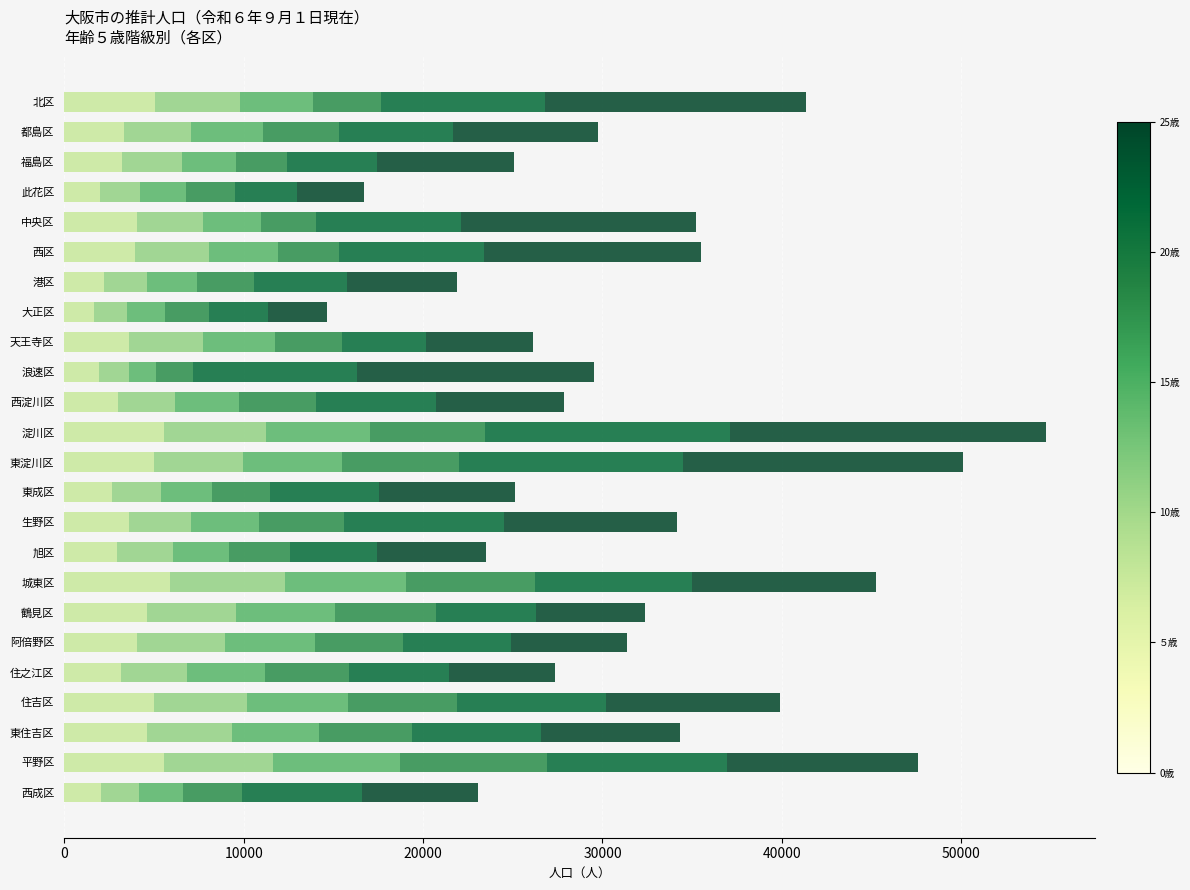

What is the total value across all series at 大正区?

14654